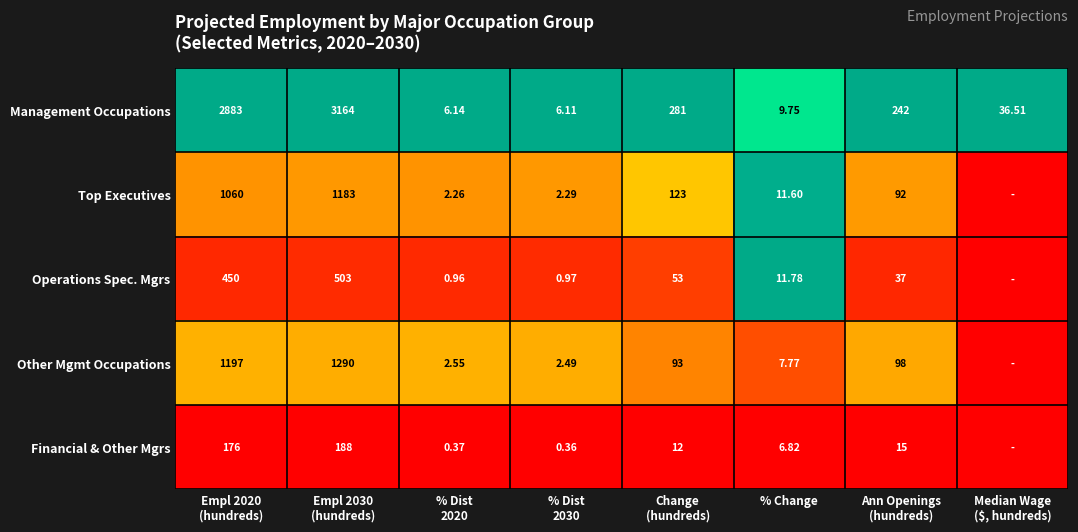

At Median Wage ($, hundreds), list the series in order from smallest to largest.

Top Executives, Operations Spec. Mgrs, Other Mgmt Occupations, Financial & Other Mgrs, Management Occupations